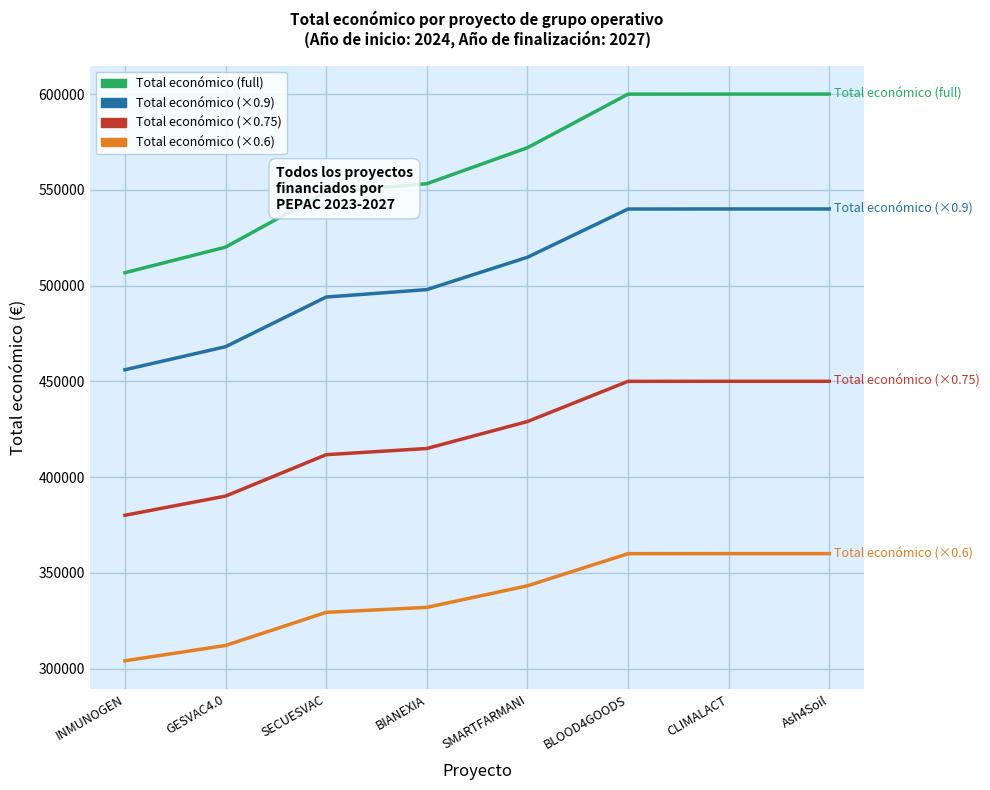

At which category does the chart reach its minimum across all series?

INMUNOGEN